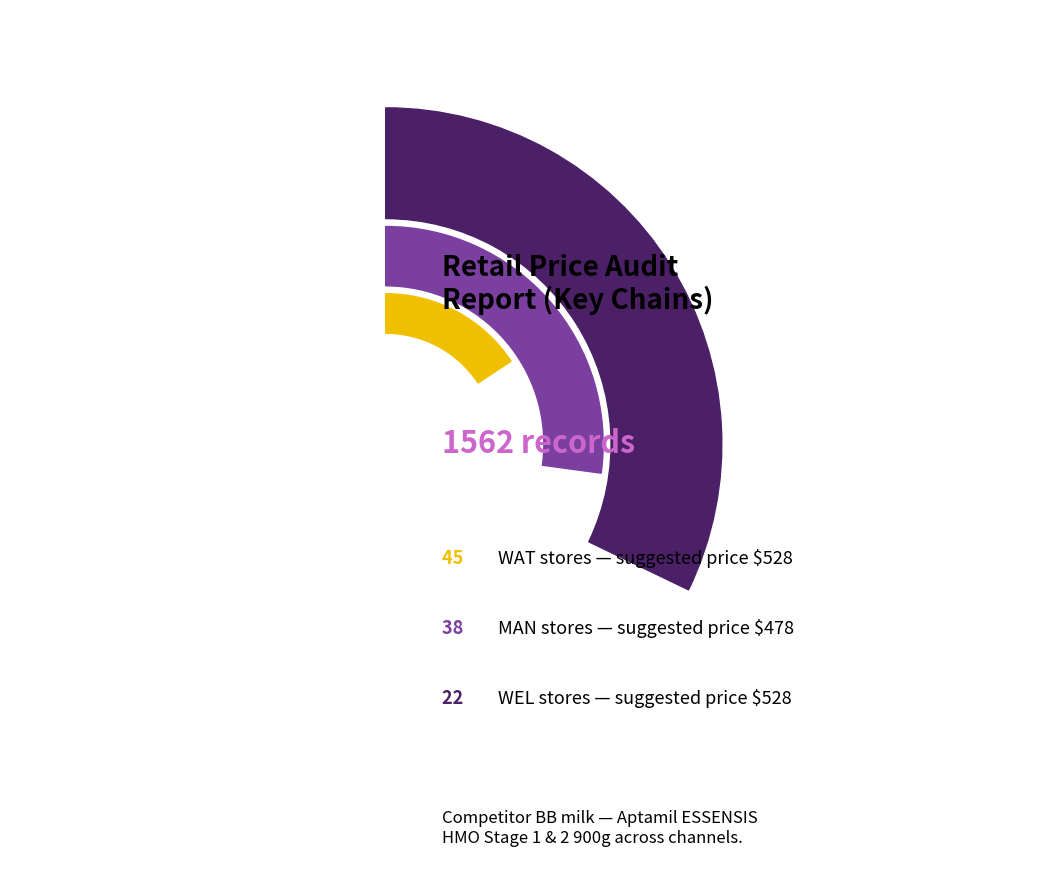

Is WEL the majority of the pie?

No